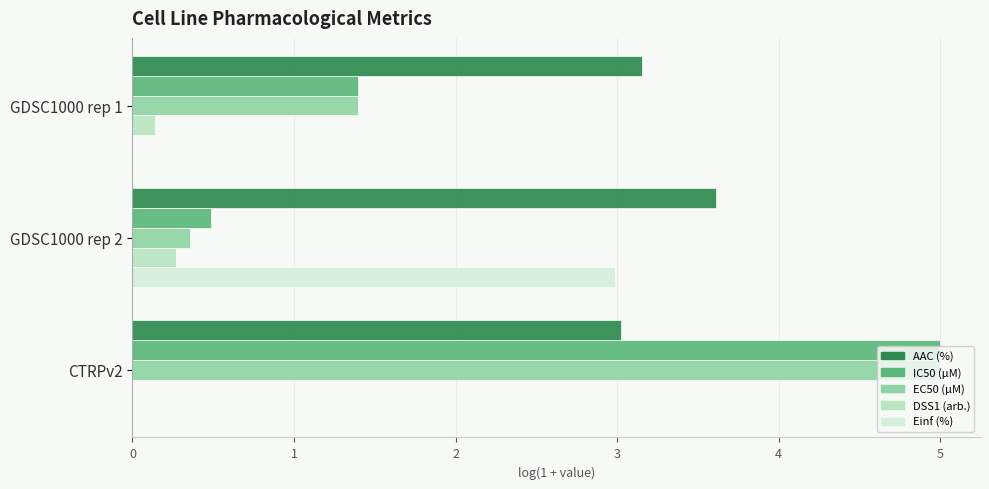

At which category is the sum across all series the highest?

CTRPv2